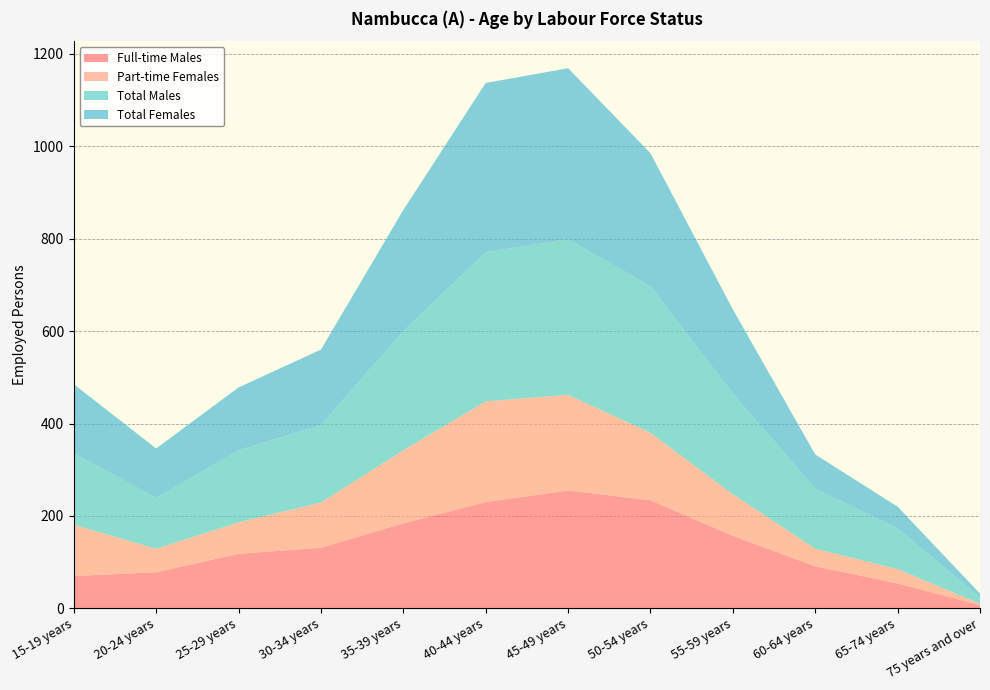

Reading left to right, what are all the values shown in this chart?

Full-time Males: 15-19 years=70	20-24 years=78	25-29 years=118	30-34 years=131	35-39 years=184	40-44 years=230	45-49 years=255	50-54 years=234	55-59 years=157	60-64 years=91	65-74 years=54	75 years and over=7
Part-time Females: 15-19 years=111	20-24 years=51	25-29 years=68	30-34 years=98	35-39 years=158	40-44 years=218	45-49 years=207	50-54 years=146	55-59 years=90	60-64 years=38	65-74 years=31	75 years and over=3
Total Males: 15-19 years=155	20-24 years=110	25-29 years=156	30-34 years=168	35-39 years=258	40-44 years=323	45-49 years=337	50-54 years=317	55-59 years=218	60-64 years=130	65-74 years=88	75 years and over=14
Total Females: 15-19 years=149	20-24 years=107	25-29 years=136	30-34 years=163	35-39 years=262	40-44 years=366	45-49 years=370	50-54 years=288	55-59 years=182	60-64 years=74	65-74 years=47	75 years and over=8